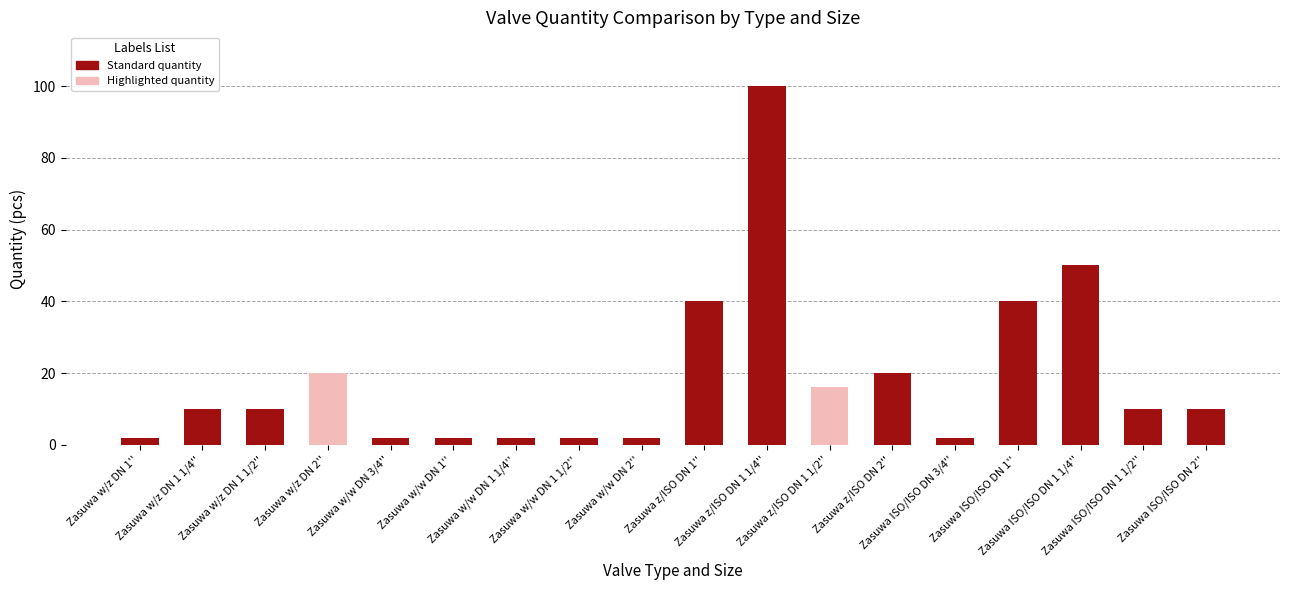

What is the maximum value shown in the chart?

100